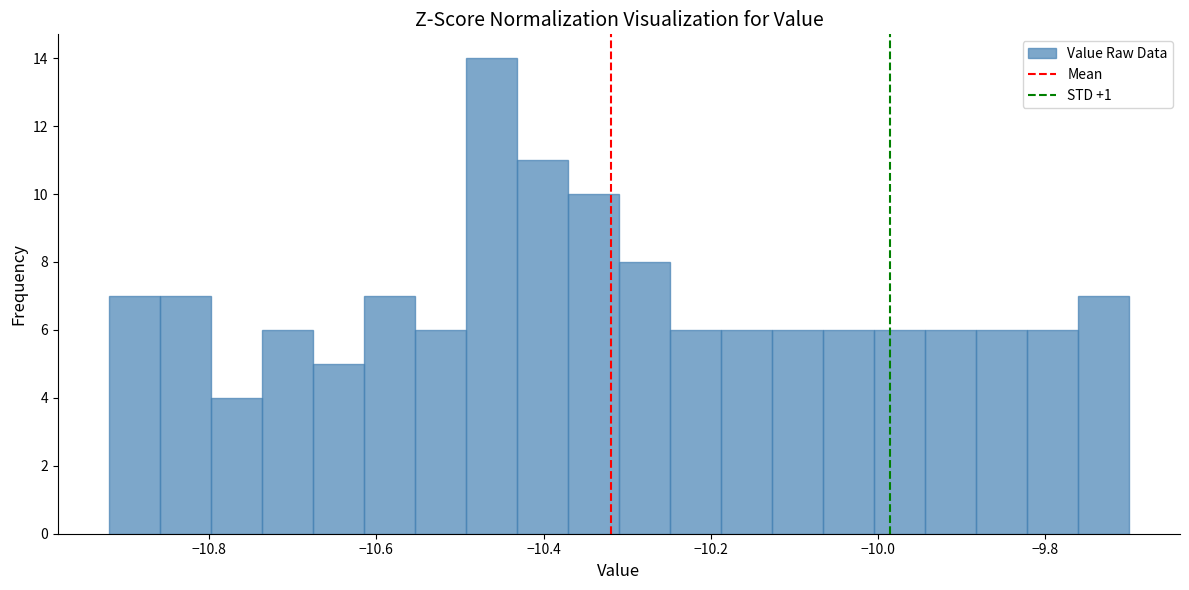

Read against the x-axis, roughly where is the centre of the tallest bar?

-10.46